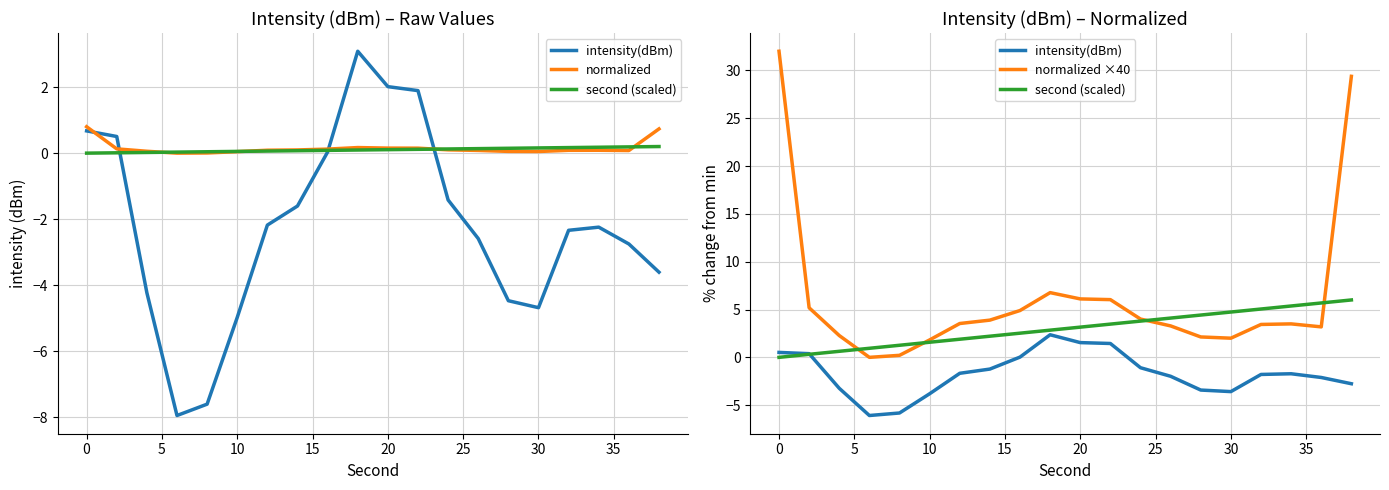

What is the sum of all intensity(dBm) values?

-34.0